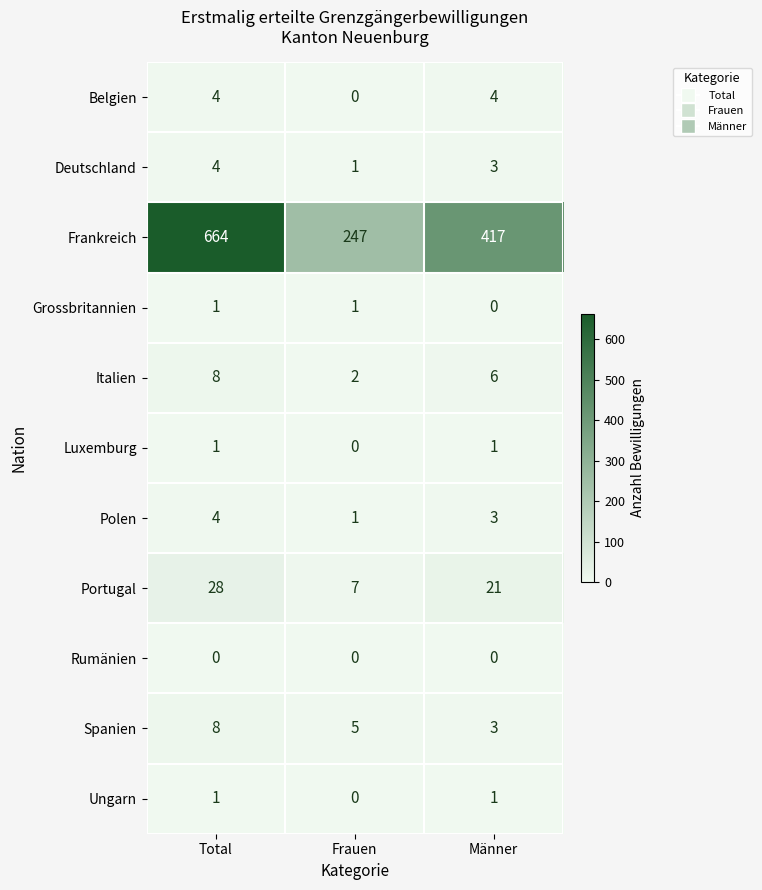

The Polen series shows 2 at Frauen. True or false?

False